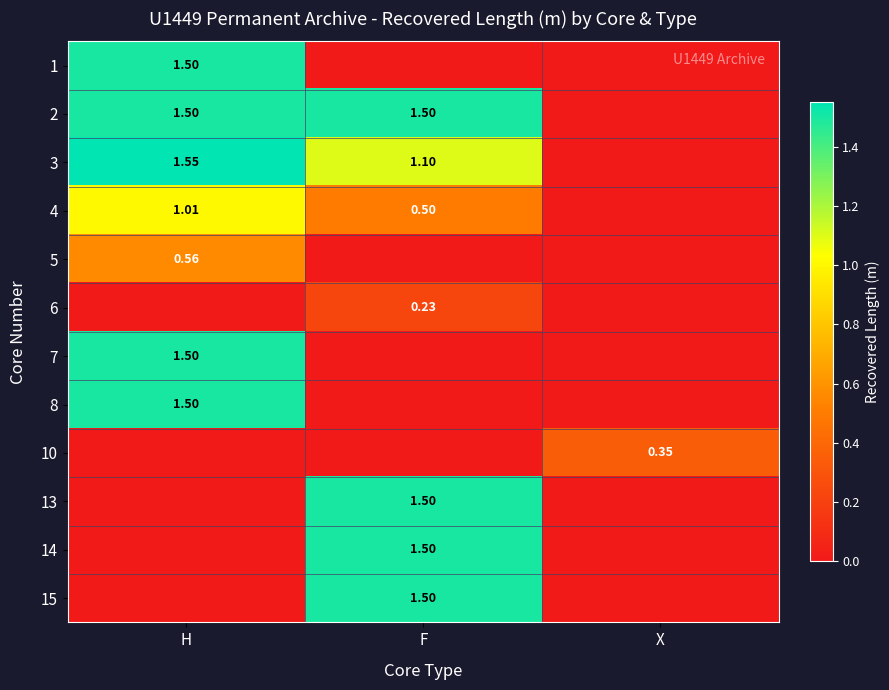

Which has a higher value, X or H?

H